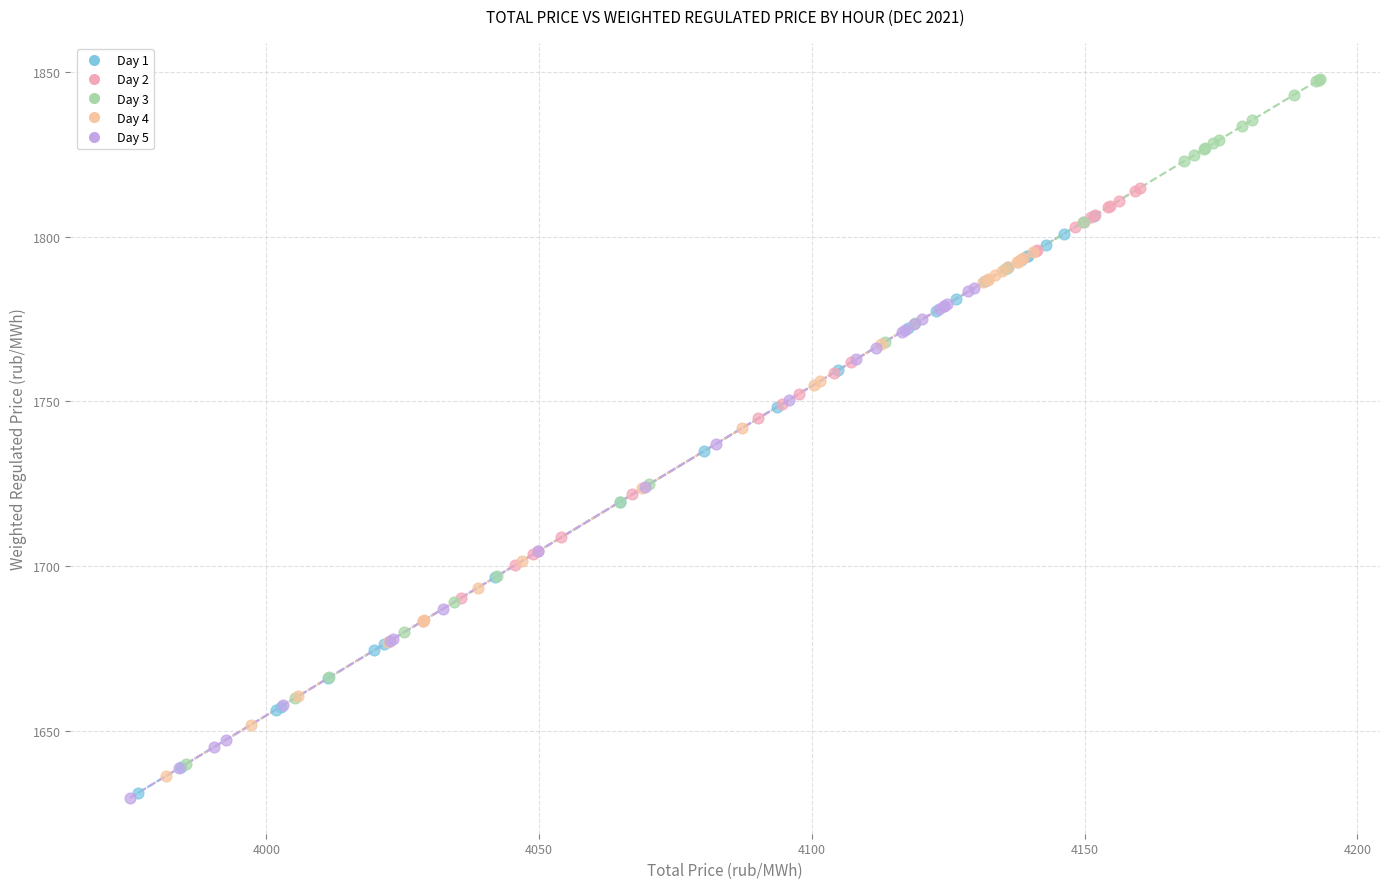

What are all the series names shown in the legend?

Day 1, Day 2, Day 3, Day 4, Day 5